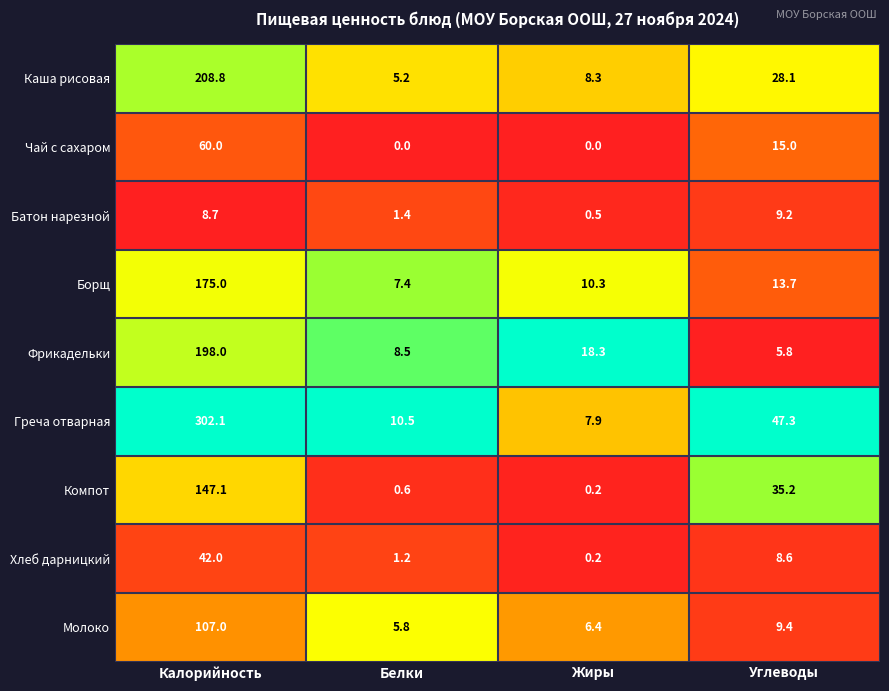

The Каша рисовая series shows 39.0 at Углеводы. True or false?

False